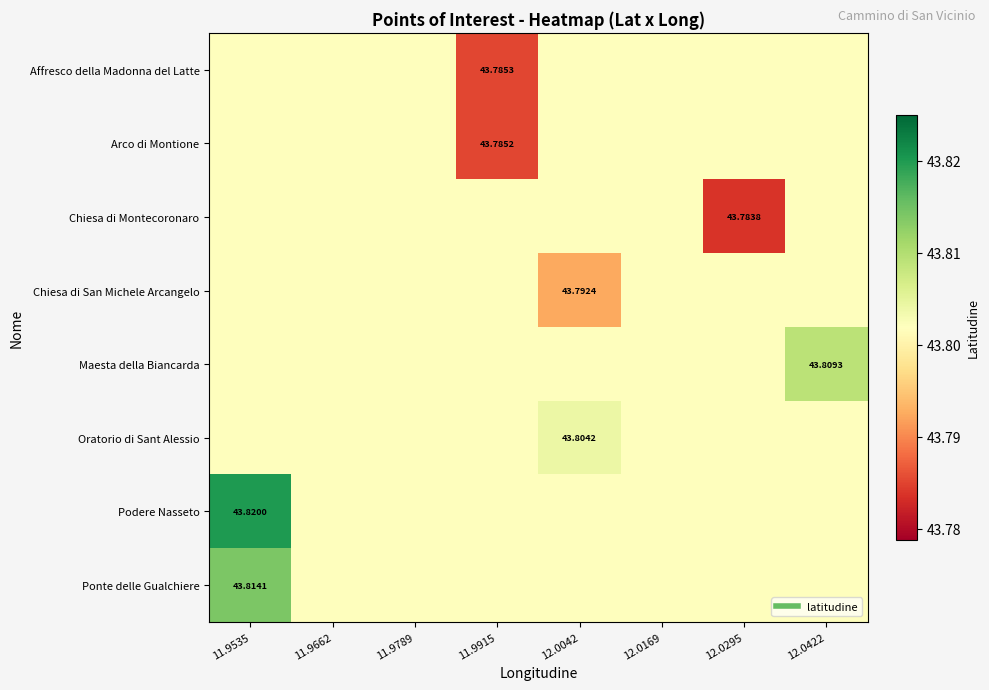

At 12.0295, list the series in order from smallest to largest.

Chiesa di Montecoronaro, Affresco della Madonna del Latte, Arco di Montione, Chiesa di San Michele Arcangelo, Maesta della Biancarda, Oratorio di Sant Alessio, Podere Nasseto, Ponte delle Gualchiere